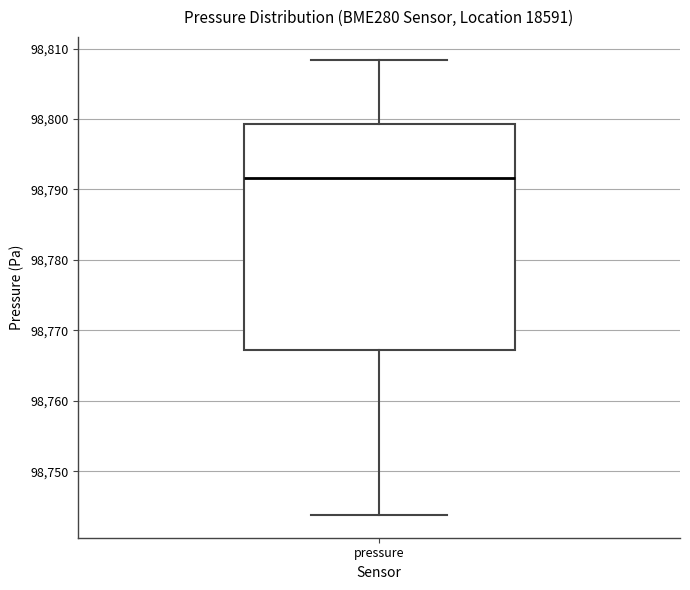

Transcribe this box plot: give where the median line is, the range the box spans, and where the two whiskers end, as read against the y-axis. The values are not printed on the chart, so give them approximately, as read against the axis.

median 98792, box 98767 to 98799, whiskers 98744 to 98808